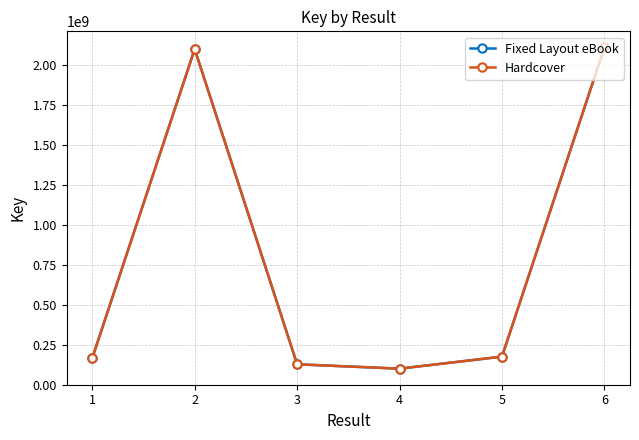

Is this an area chart (filled region under the line)?

No